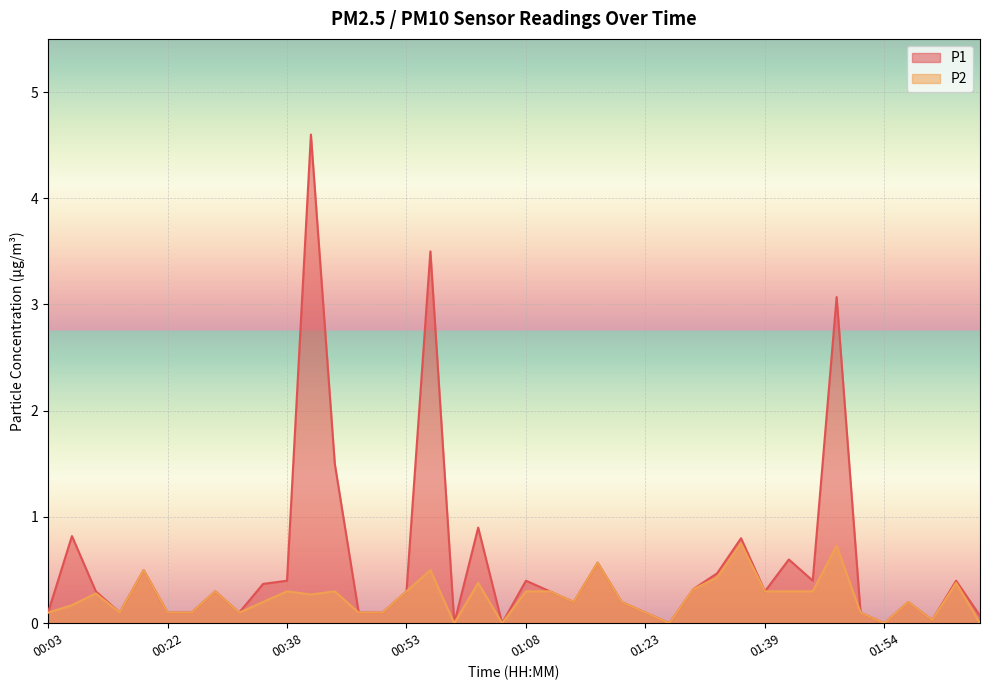

Reading left to right, list all the values displayed in this chart.

P1: 0.1	0.8	0.3	0.1	0.5	0.1	0.1	0.3	0.1	0.4	0.4	4.6	1.5	0.1	0.1	0.3	3.5	0.0	0.9	0.0	0.4	0.3	0.2	0.6	0.2	0.1	0.0	0.3	0.5	0.8	0.3	0.6	0.4	3.1	0.1	0.0	0.2	0.0	0.4	0.1
P2: 0.1	0.2	0.3	0.1	0.5	0.1	0.1	0.3	0.1	0.2	0.3	0.3	0.3	0.1	0.1	0.3	0.5	0.0	0.4	0.0	0.3	0.3	0.2	0.6	0.2	0.1	0.0	0.3	0.4	0.8	0.3	0.3	0.3	0.7	0.1	0.0	0.2	0.0	0.4	0.0